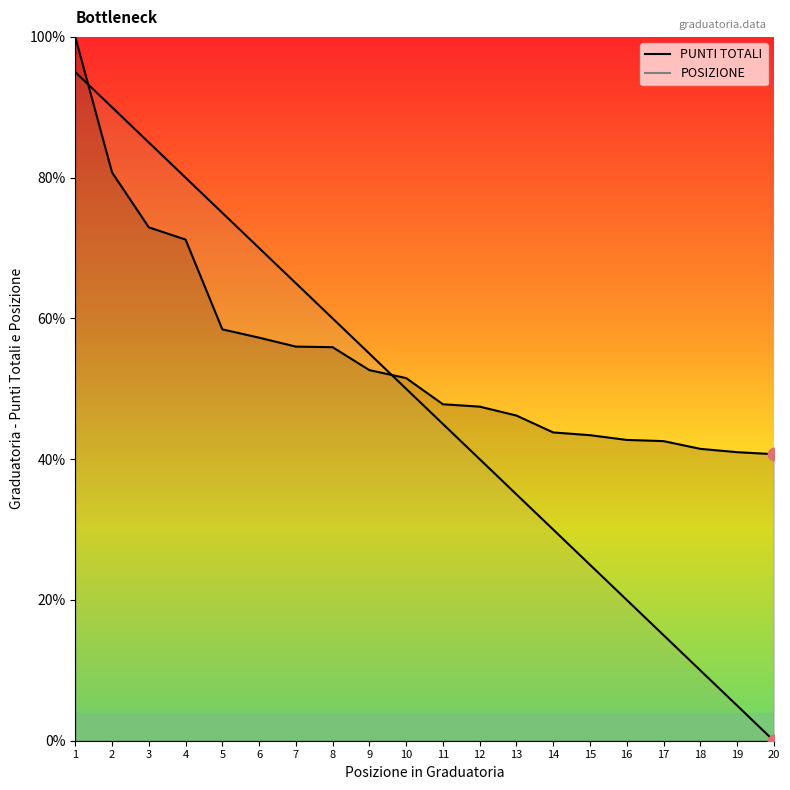

Which series has the largest total across all categories?

PUNTI TOTALI